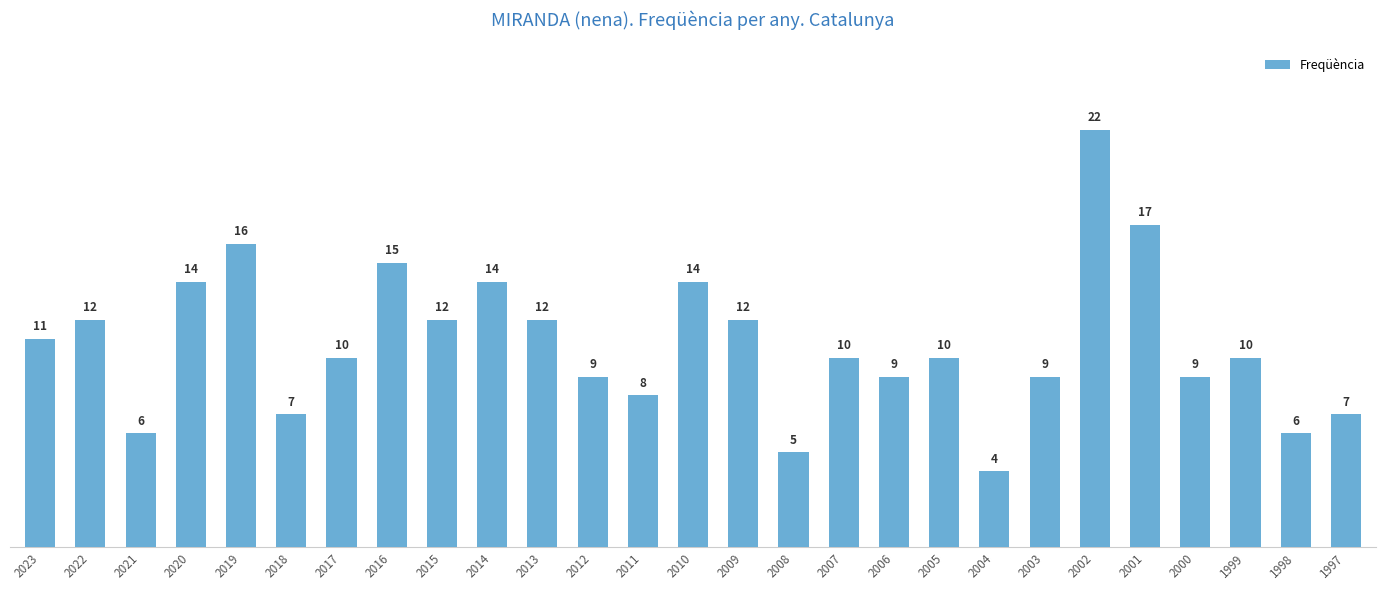

What is the sum of the values at 2011 and 1999?

18